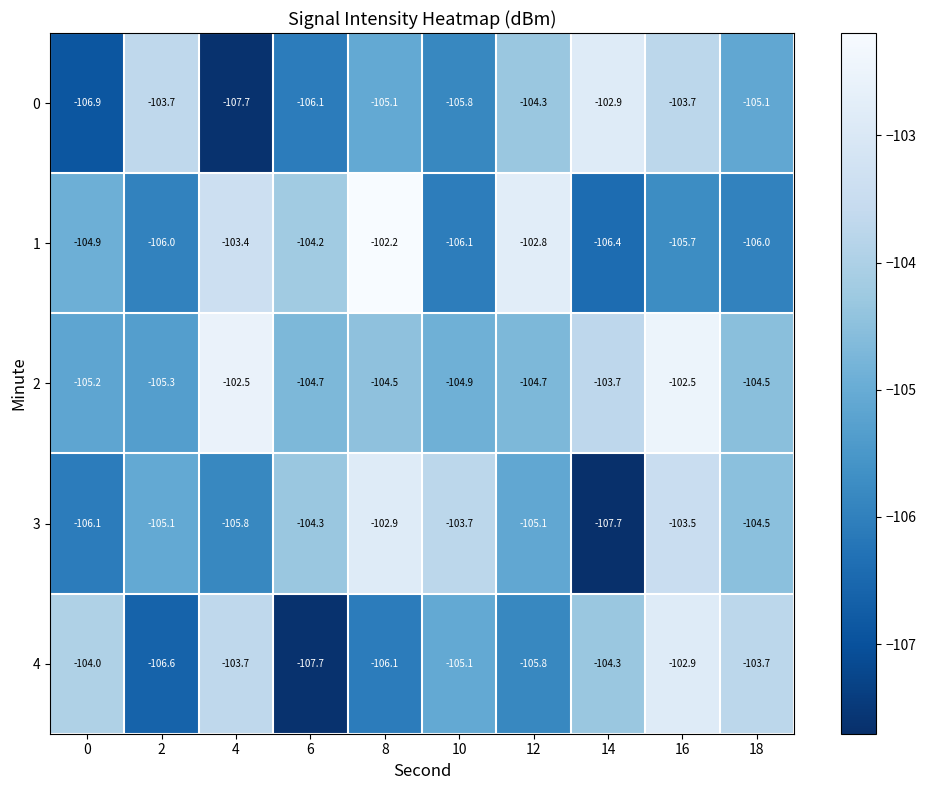

Which series changed the most between 2 and 4?

0